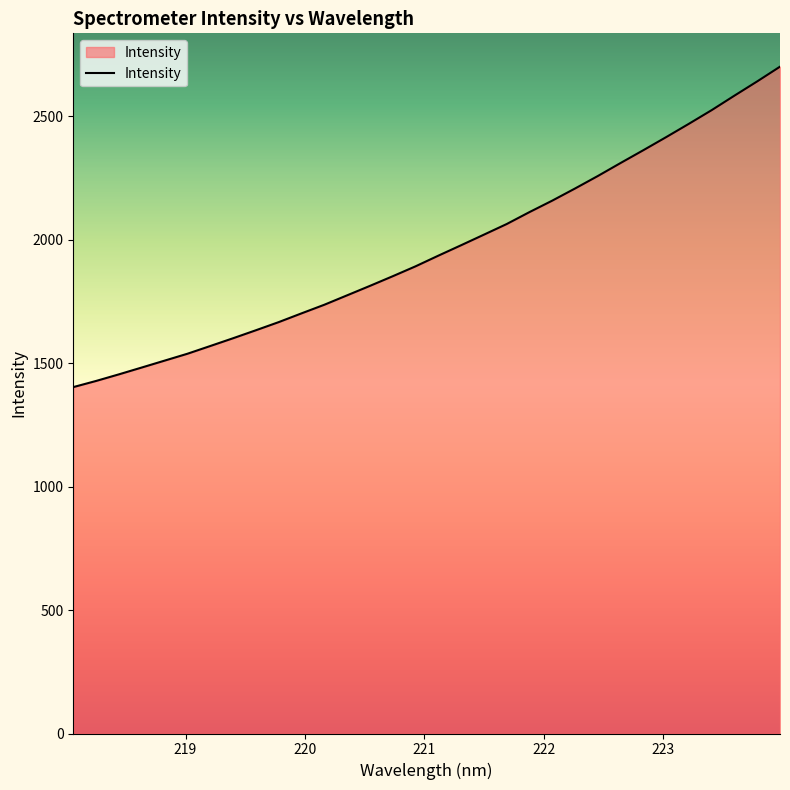

What is the minimum value shown in the chart?

1403.4